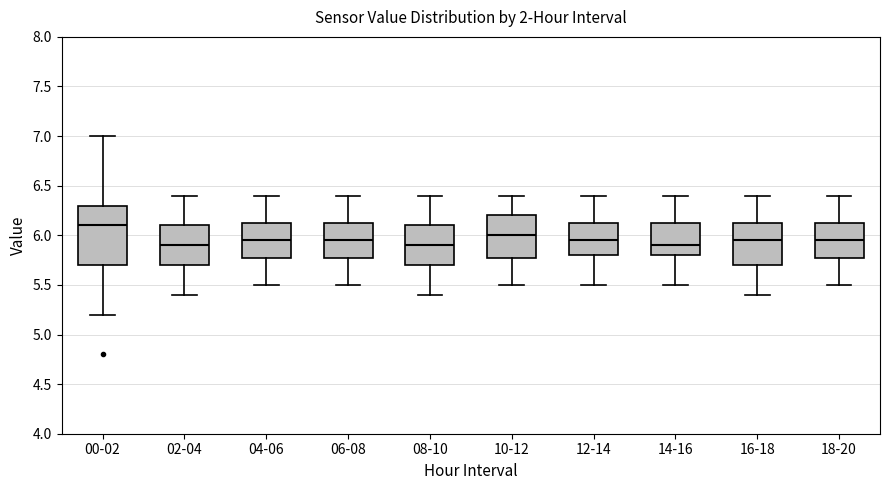

Comparing the boxes themselves (not the whiskers), which one is the tallest?

00-02